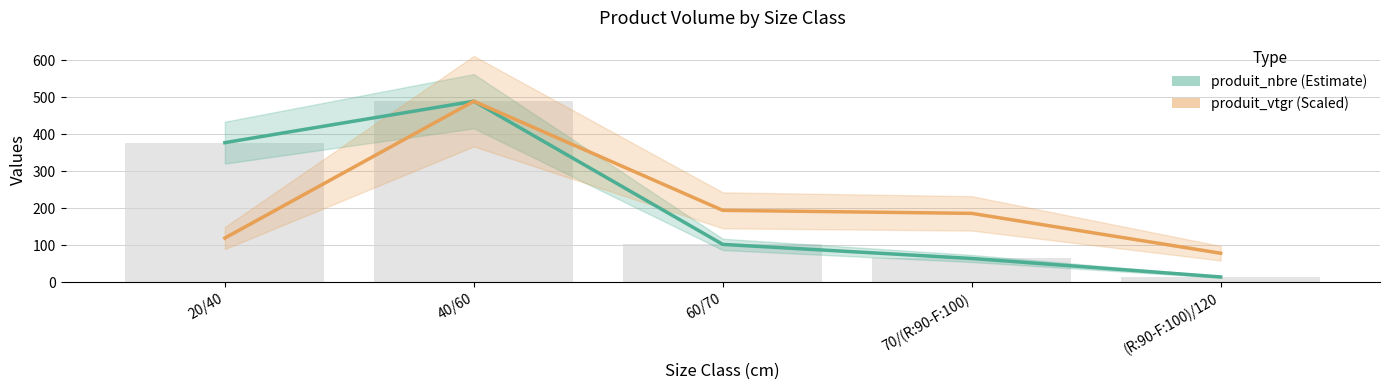

What is the difference between the highest and lowest values at 60/70?

92.0